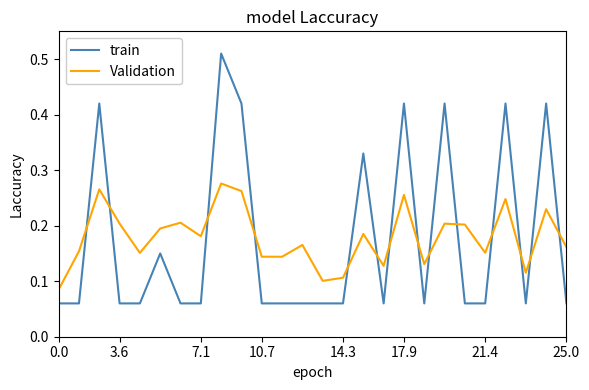

List the series in order of their peak value, lowest first.

Validation, train